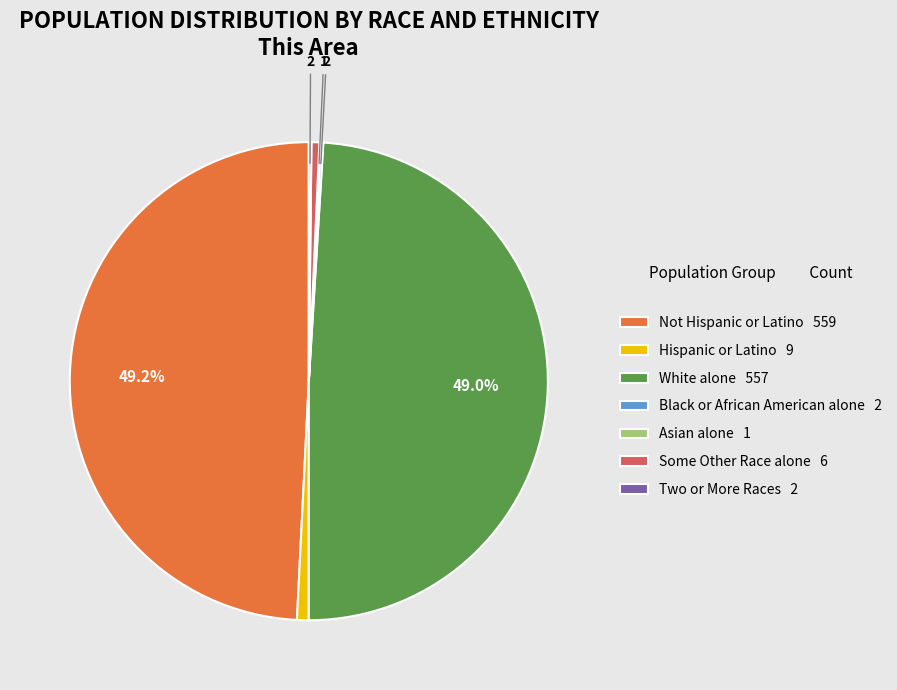

Is there any slice that represents more than half of the pie?

No